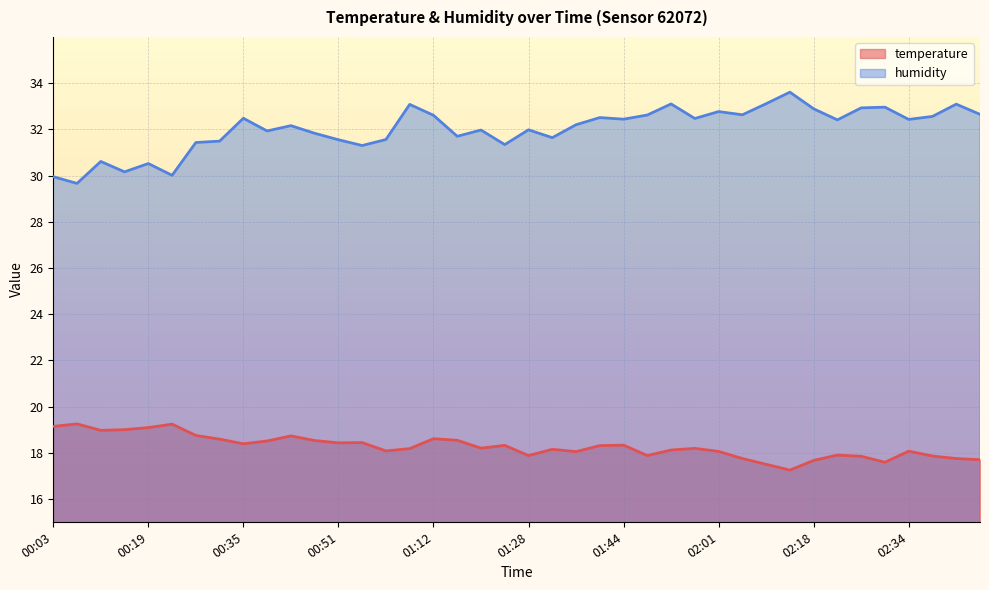

At which label is temperature closest to 18?

01:36